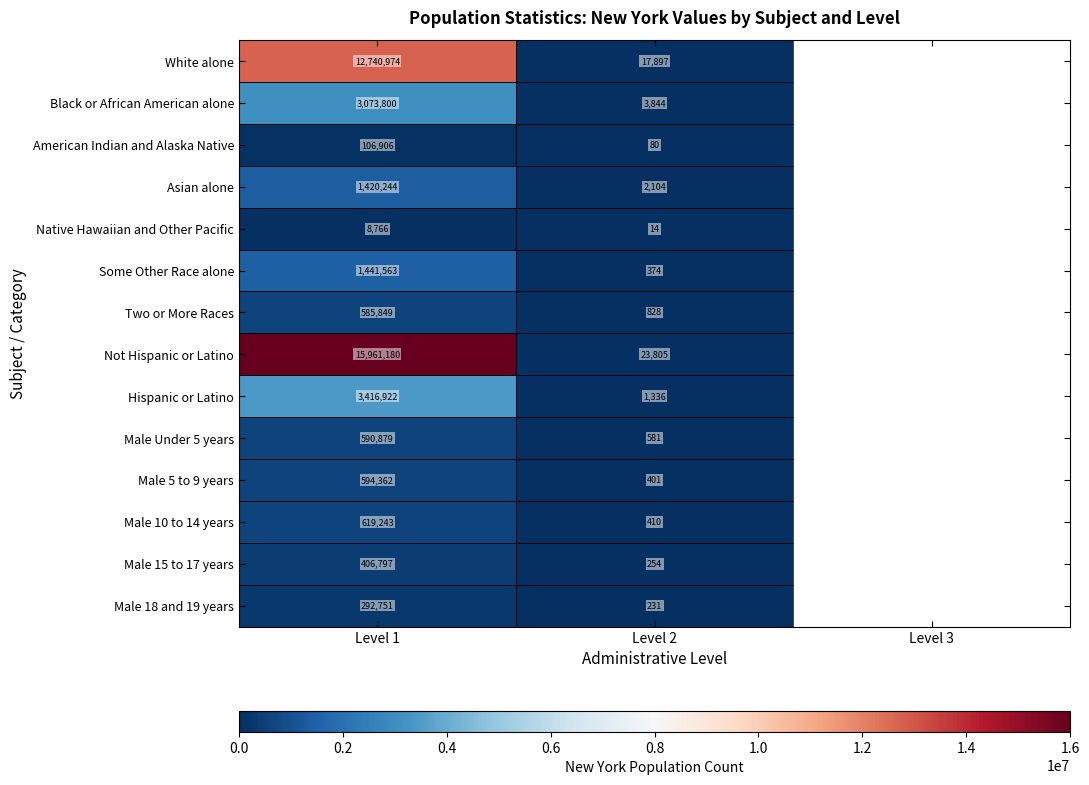

Rank the series at Level 1 from lowest to highest value.

Native Hawaiian and Other Pacific, American Indian and Alaska Native, Male 18 and 19 years, Male 15 to 17 years, Two or More Races, Male Under 5 years, Male 5 to 9 years, Male 10 to 14 years, Asian alone, Some Other Race alone, Black or African American alone, Hispanic or Latino, White alone, Not Hispanic or Latino